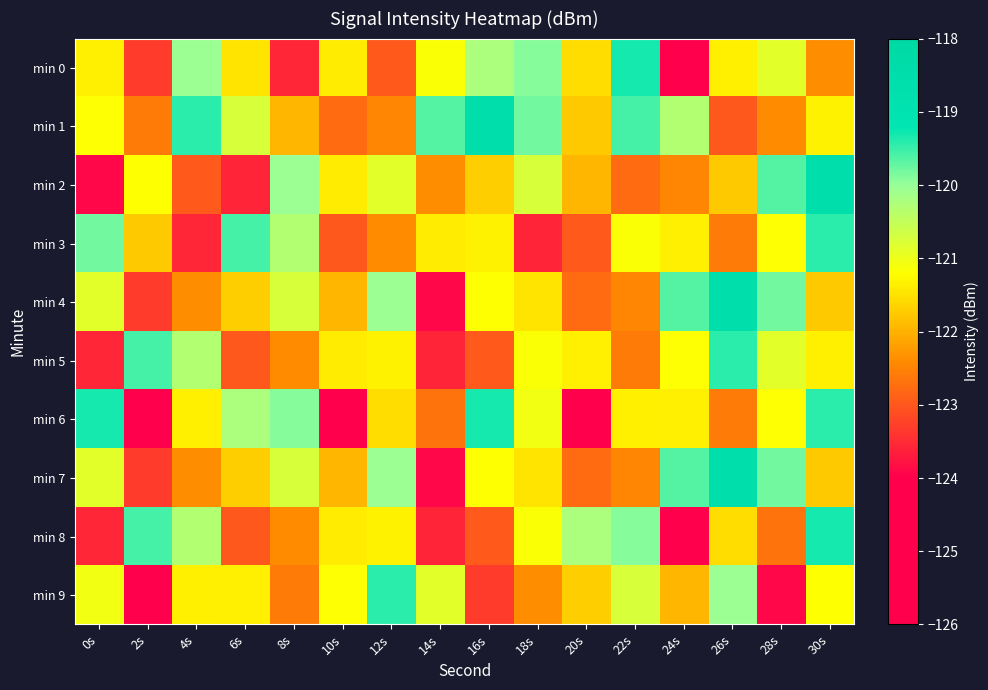

How many categories are shown in the chart?

16